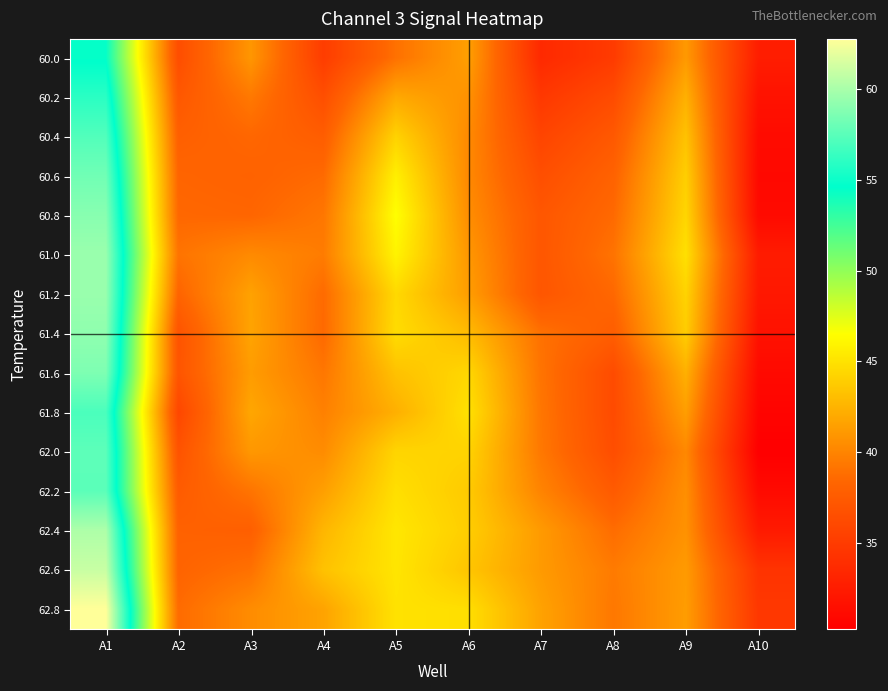

Reading left to right, transcribe all the data shown in this chart.

60.0: A1=54.5	A2=36.4	A3=41.0	A4=35.1	A5=39.0	A6=41.5	A7=33.6	A8=35.0	A9=41.1	A10=32.6
60.2: A1=56.0	A2=37.3	A3=39.4	A4=36.5	A5=41.9	A6=40.7	A7=34.7	A8=36.3	A9=42.3	A10=31.7
60.4: A1=57.2	A2=37.9	A3=38.4	A4=37.7	A5=44.2	A6=40.3	A7=35.7	A8=37.3	A9=43.3	A10=31.2
60.6: A1=58.2	A2=38.3	A3=38.1	A4=38.6	A5=45.7	A6=40.2	A7=36.5	A8=38.1	A9=44.0	A10=31.0
60.8: A1=58.9	A2=38.5	A3=38.4	A4=39.3	A5=46.5	A6=40.5	A7=37.2	A8=38.6	A9=44.3	A10=31.1
61.0: A1=59.5	A2=39.1	A3=40.3	A4=39.6	A5=45.9	A6=41.0	A7=37.2	A8=39.1	A9=44.9	A10=32.5
61.2: A1=59.5	A2=38.2	A3=41.6	A4=38.6	A5=44.5	A6=41.4	A7=37.1	A8=38.5	A9=44.2	A10=32.2
61.4: A1=59.2	A2=36.9	A3=41.7	A4=38.5	A5=44.7	A6=42.9	A7=39.0	A8=37.7	A9=43.8	A10=31.7
61.6: A1=58.6	A2=37.0	A3=41.3	A4=39.3	A5=43.2	A6=44.4	A7=39.1	A8=36.3	A9=42.3	A10=31.1
61.8: A1=57.0	A2=35.9	A3=41.8	A4=39.8	A5=42.3	A6=44.9	A7=39.3	A8=36.2	A9=41.4	A10=30.6
62.0: A1=57.6	A2=36.9	A3=41.0	A4=40.4	A5=44.3	A6=44.2	A7=39.4	A8=36.5	A9=40.2	A10=30.2
62.2: A1=57.5	A2=37.6	A3=39.1	A4=41.5	A5=44.8	A6=43.7	A7=40.0	A8=37.5	A9=40.6	A10=31.1
62.4: A1=60.1	A2=38.0	A3=37.9	A4=42.7	A5=45.2	A6=43.9	A7=41.2	A8=38.7	A9=40.7	A10=32.4
62.6: A1=61.0	A2=38.2	A3=39.0	A4=43.3	A5=45.1	A6=43.4	A7=41.2	A8=39.5	A9=41.2	A10=34.4
62.8: A1=62.8	A2=38.7	A3=40.4	A4=41.6	A5=45.0	A6=44.8	A7=41.6	A8=39.3	A9=41.3	A10=34.7